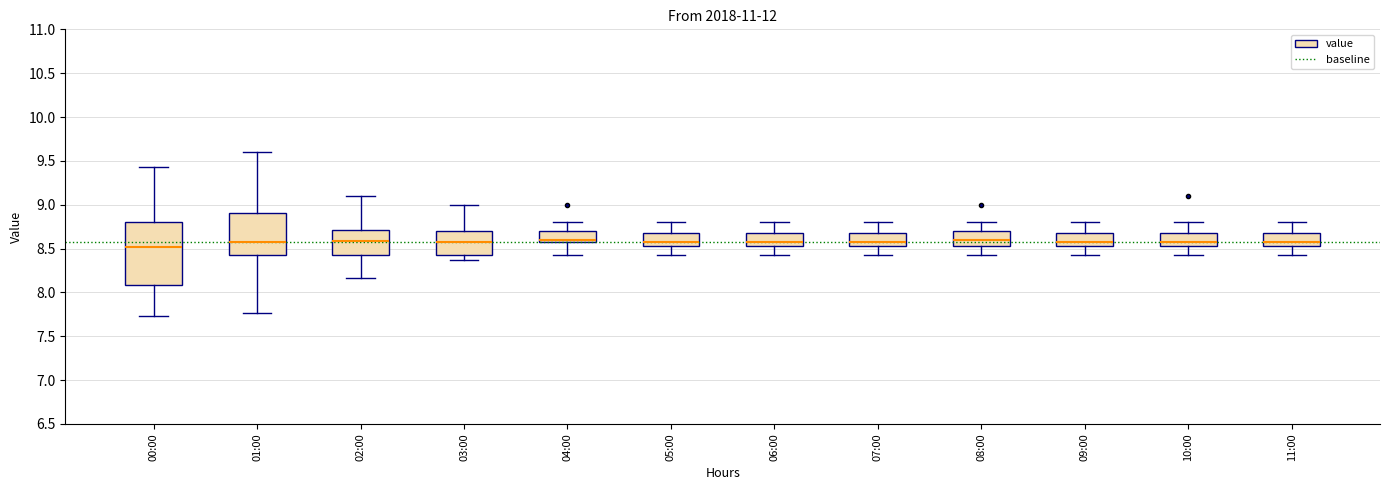

Which box is the tallest, from its lower edge to its upper edge?

00:00